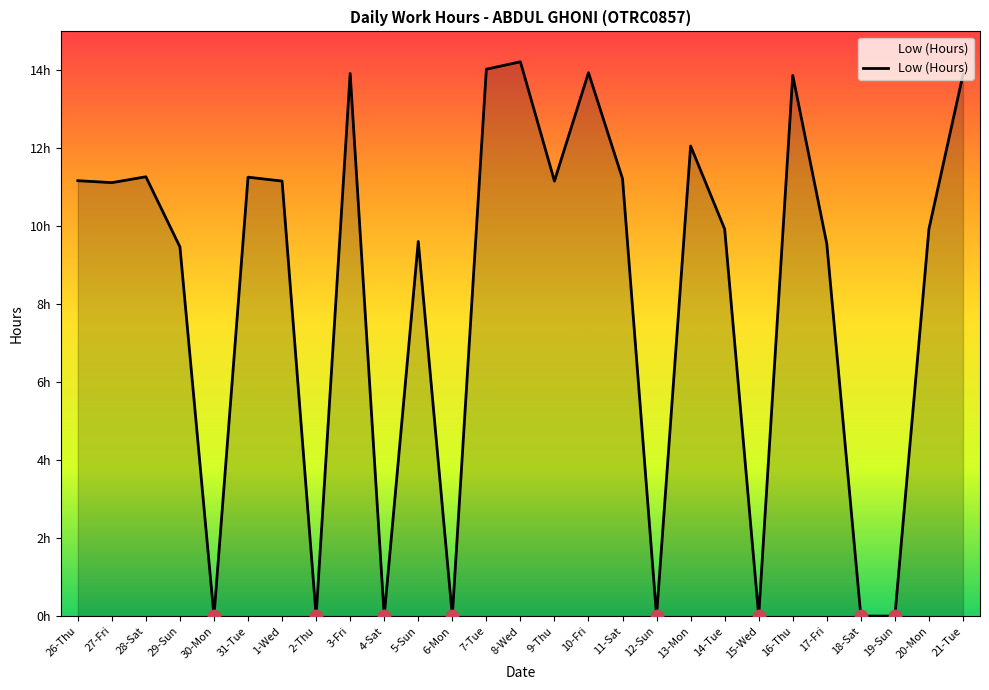

Does the chart display data point markers on the line(s)?

No